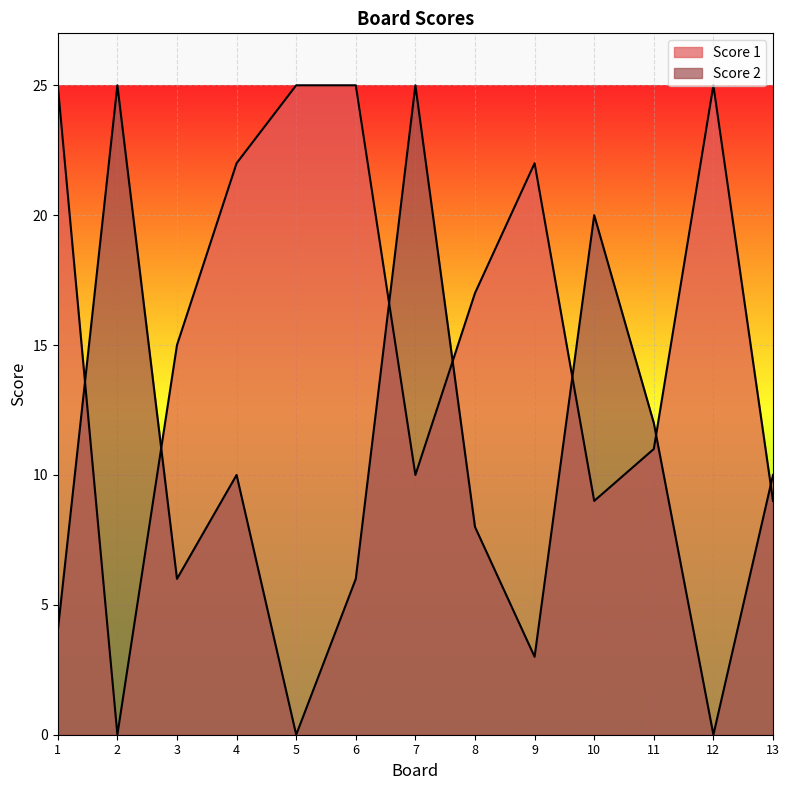

Which has a higher value, 8 or 1?

1